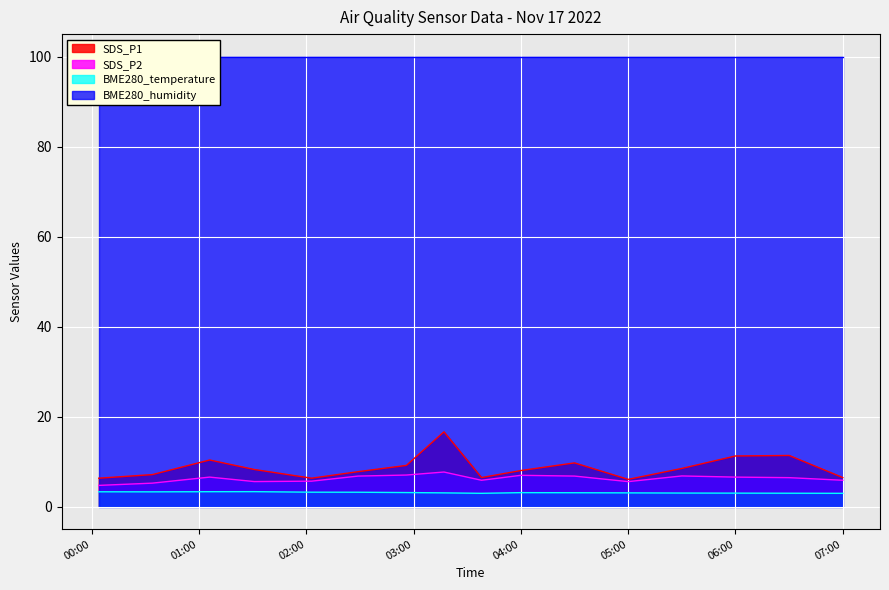

Is it true that SDS_P2 equals 4.7 at 2022/11/17 00:04?

True